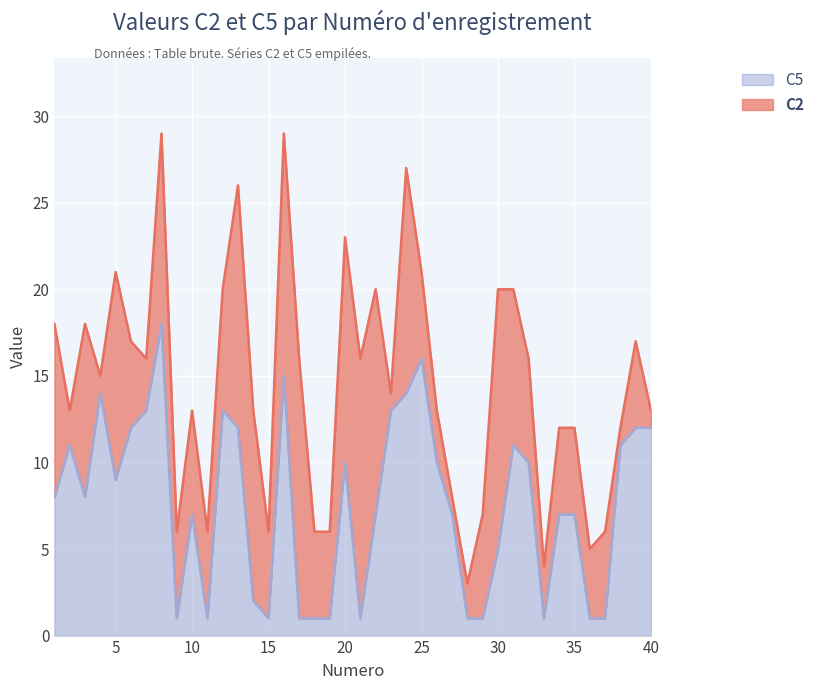

Reading left to right, extract all data points from this chart.

1=8	2=11	3=8	4=14	5=9	6=12	7=13	8=18	9=1	10=7	11=1	12=13	13=12	14=2	15=1	16=15	17=1	18=1	19=1	20=10	21=1	22=7	23=13	24=14	25=16	26=10	27=7	28=1	29=1	30=5	31=11	32=10	33=1	34=7	35=7	36=1	37=1	38=11	39=12	40=12